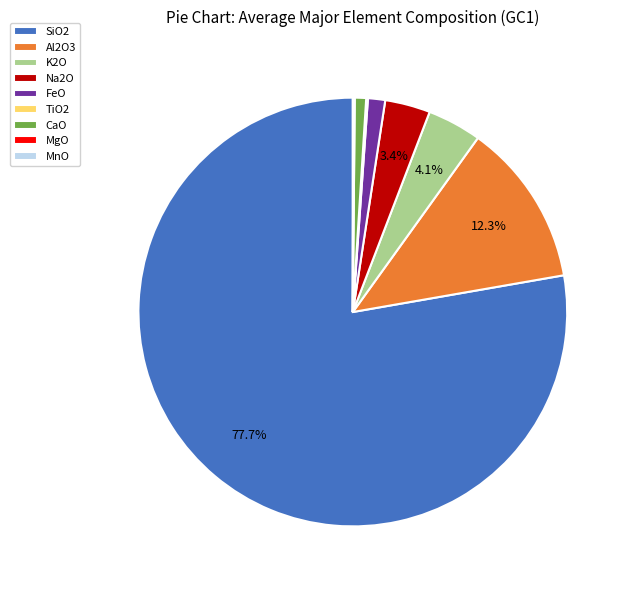

Which has a higher value, K2O or FeO?

K2O